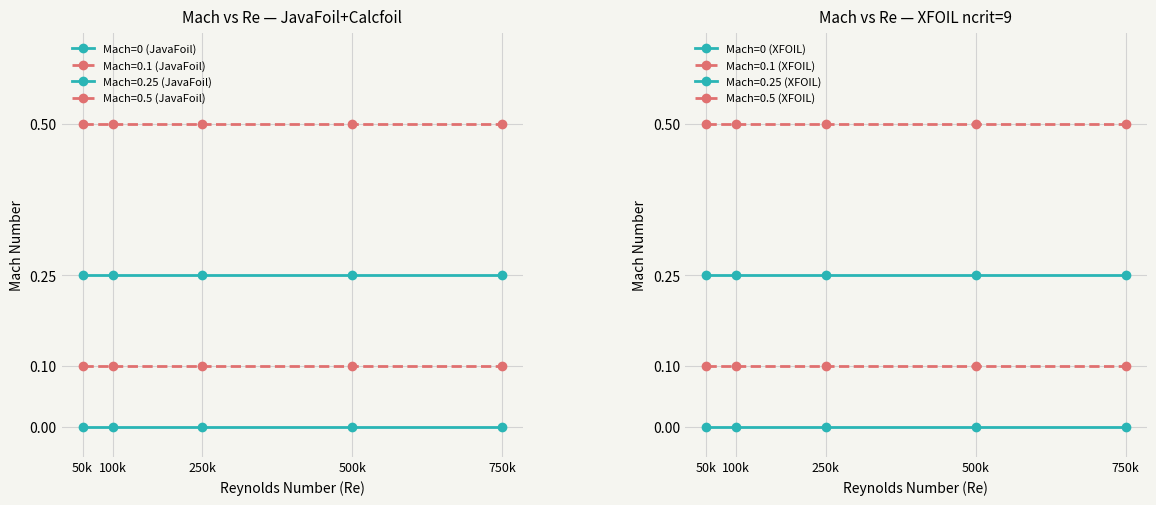

Does the chart display data point markers on the line(s)?

Yes